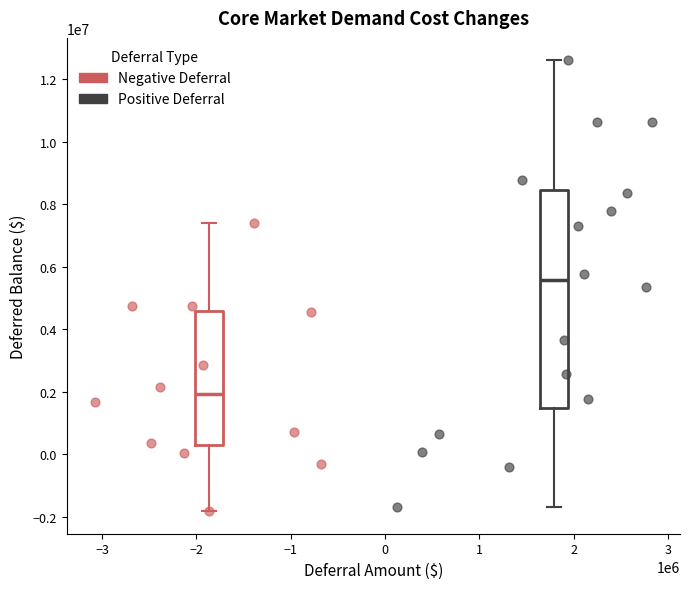

Which series reaches the maximum Y coordinate?

Positive Deferral